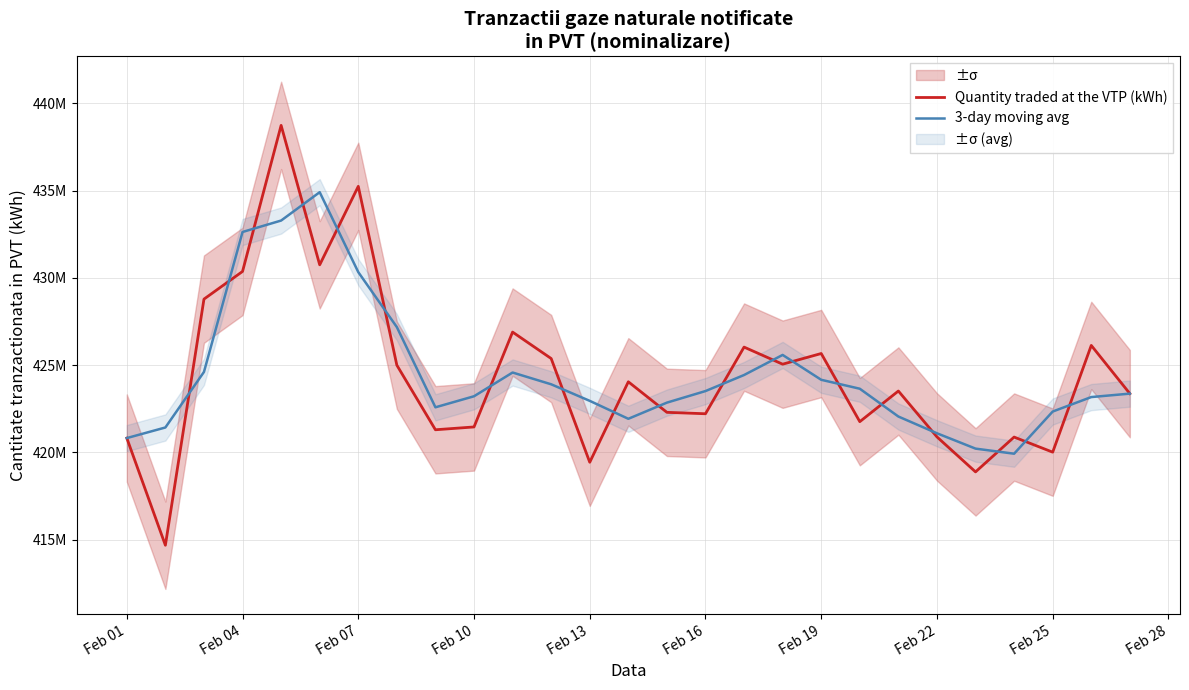

How many values in the 3-day moving avg series exceed 423367930?

14